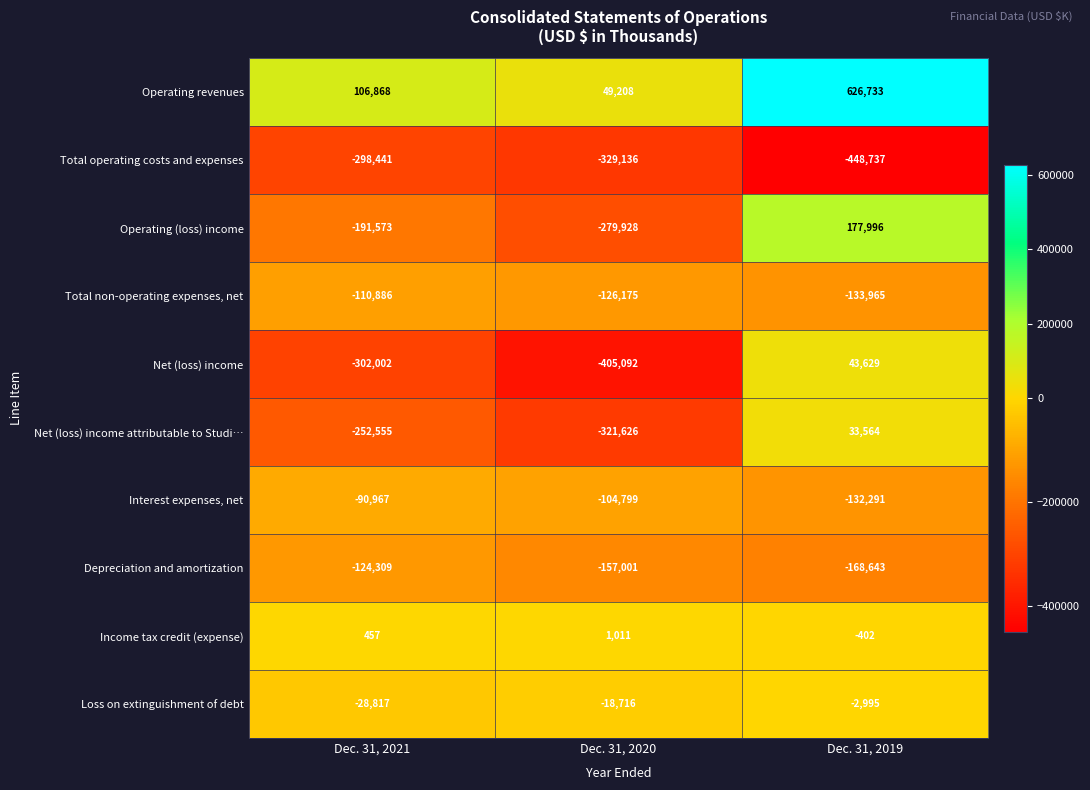

What is the spread (max minus min) of values at Dec. 31, 2019?

1075470